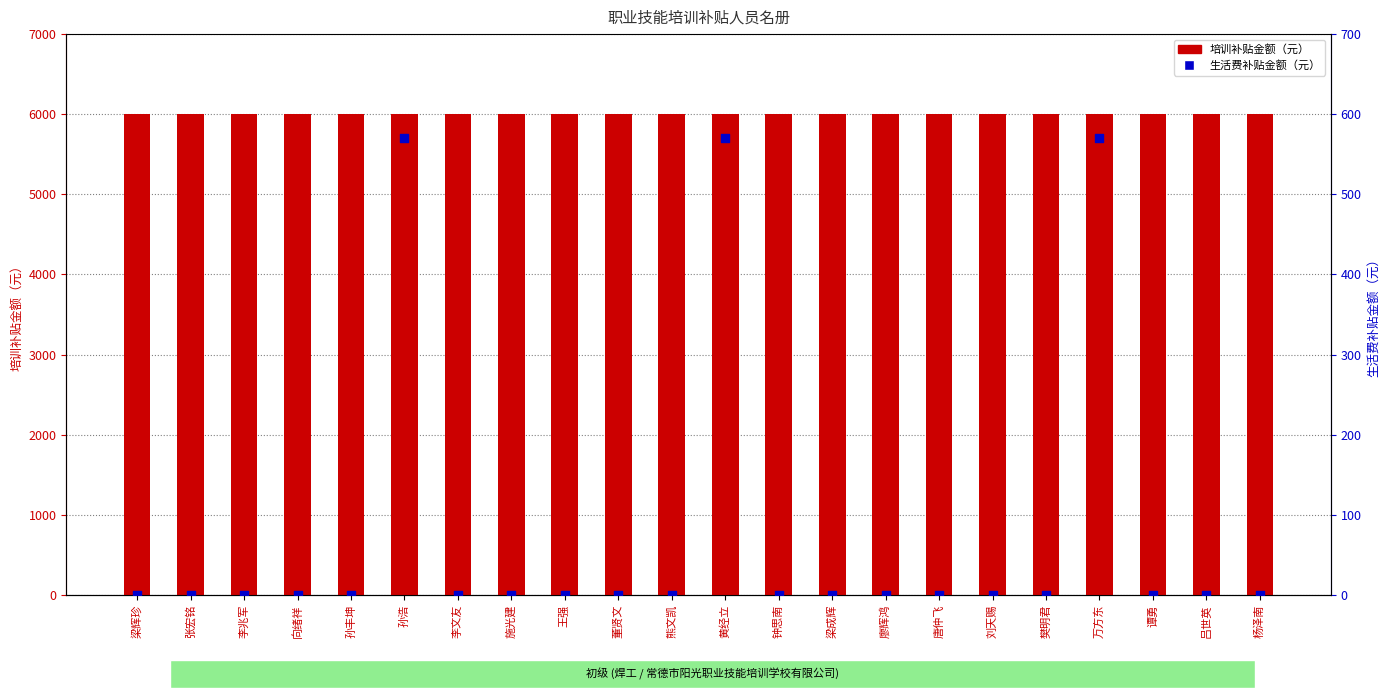

Which series has the largest total across all categories?

培训补贴金额（元）